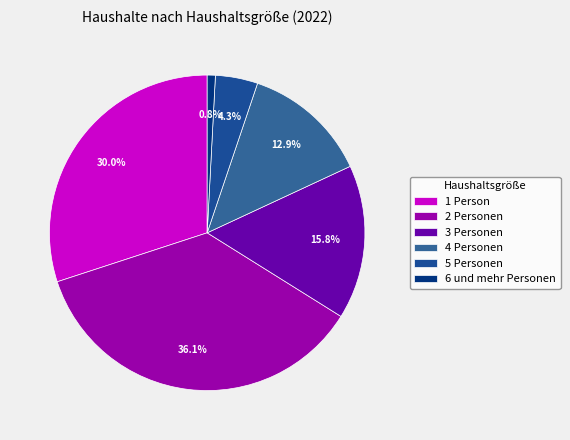

How many segments does this pie chart have?

6